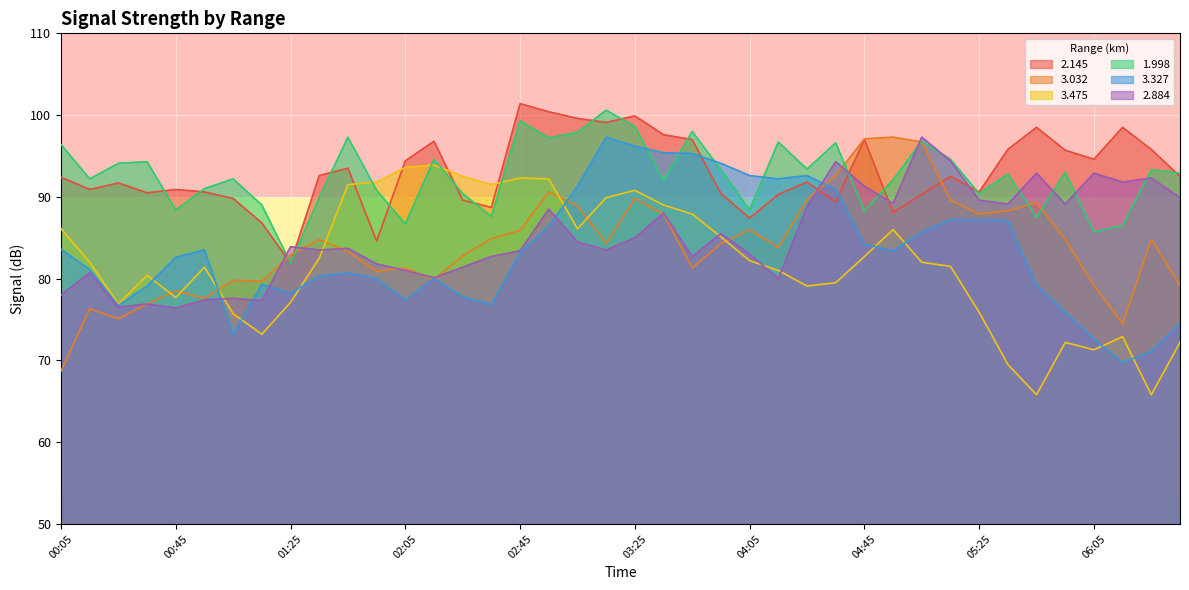

Read the   3.475 value at 01:15.

73.2